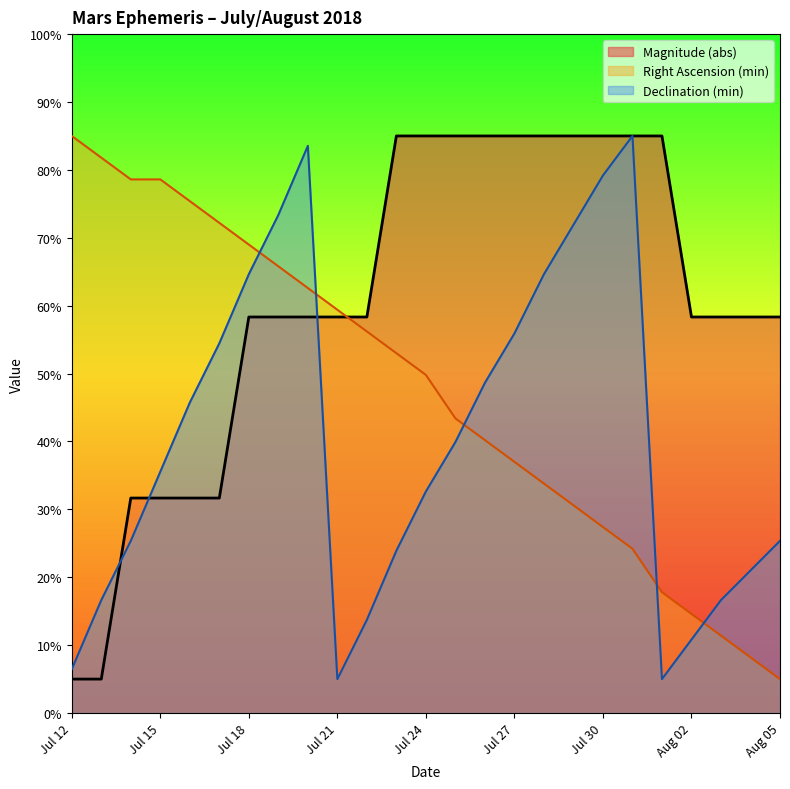

Does the chart display data point markers on the line(s)?

No